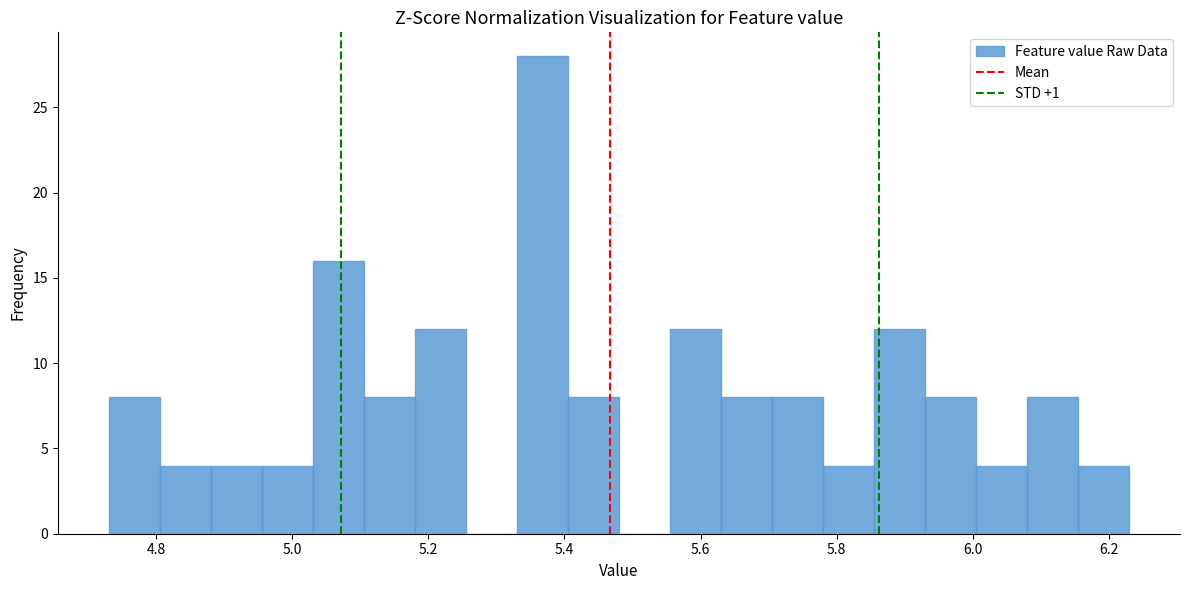

Read against the x-axis, roughly where is the centre of the tallest bar?

5.36